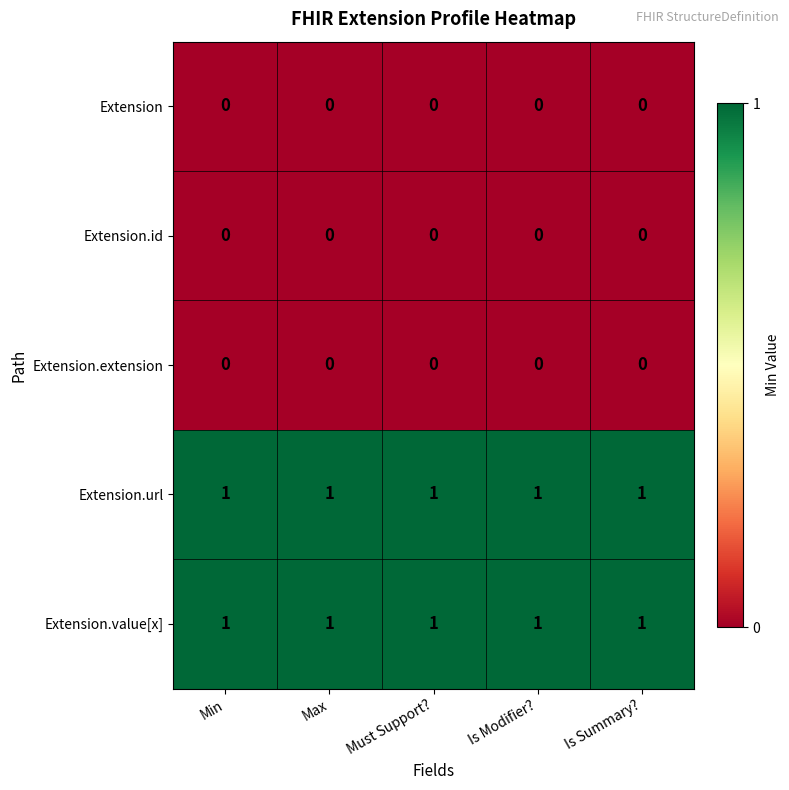

The value of Extension.value[x] at Is Modifier? is 1. True or false?

True